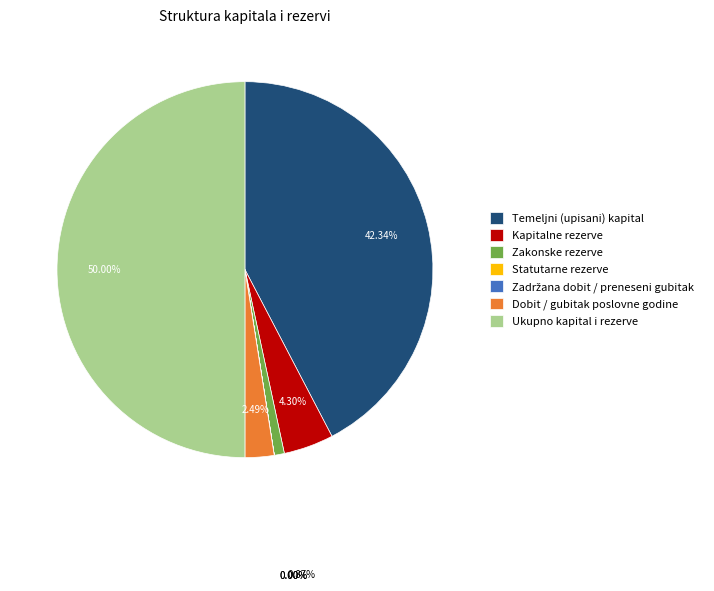

What percentage is the Temeljni (upisani) kapital slice, to the nearest percent?

42%